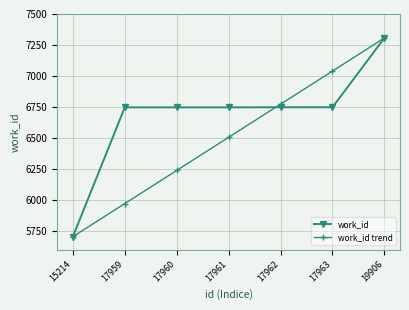

At 17962, list the series in order from smallest to largest.

work_id, work_id trend